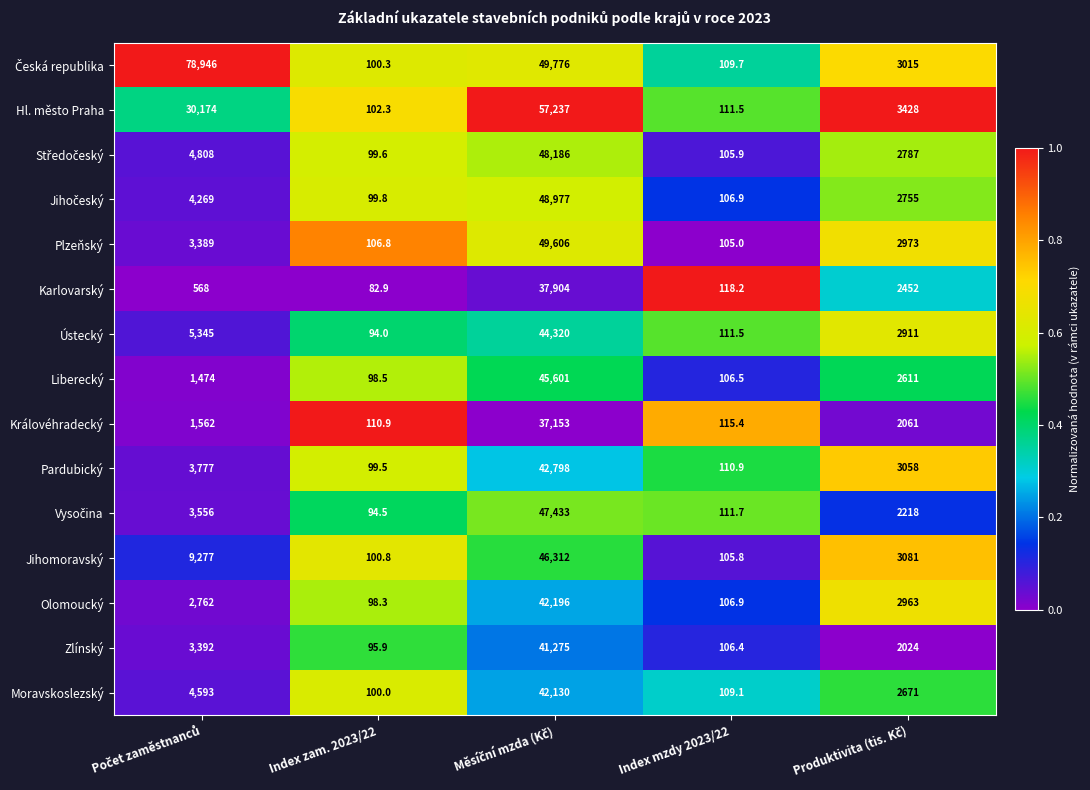

How many series are shown in this chart?

15